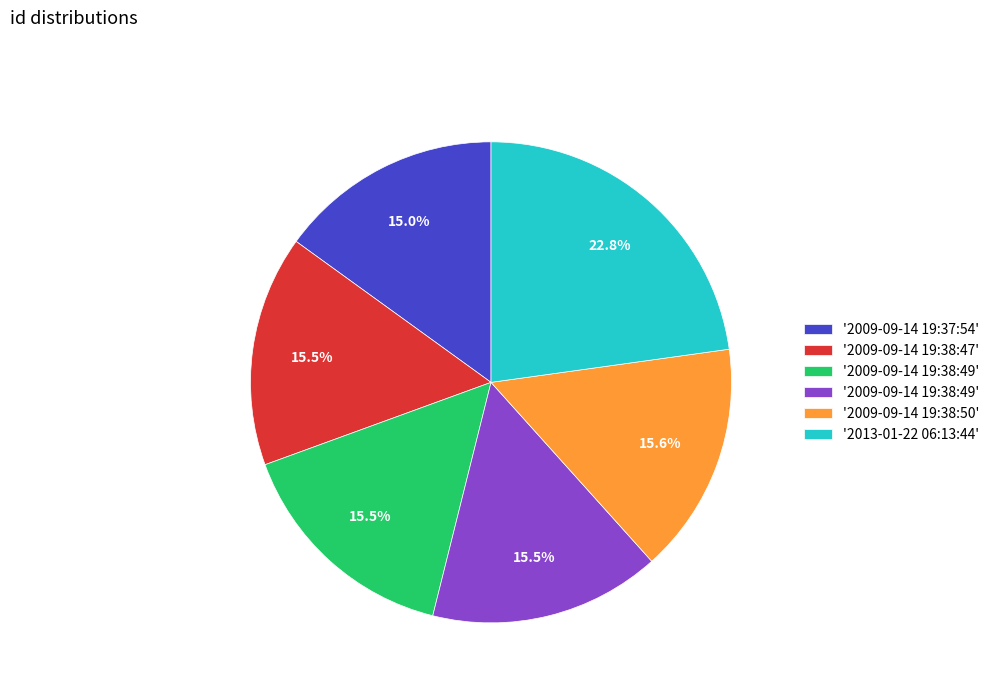

Does any single category account for the majority?

No